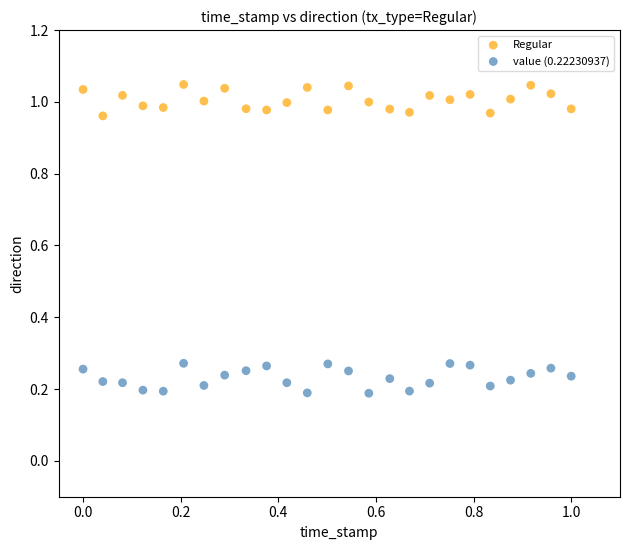

Which series contains the lowest Y value?

value (0.22230937)